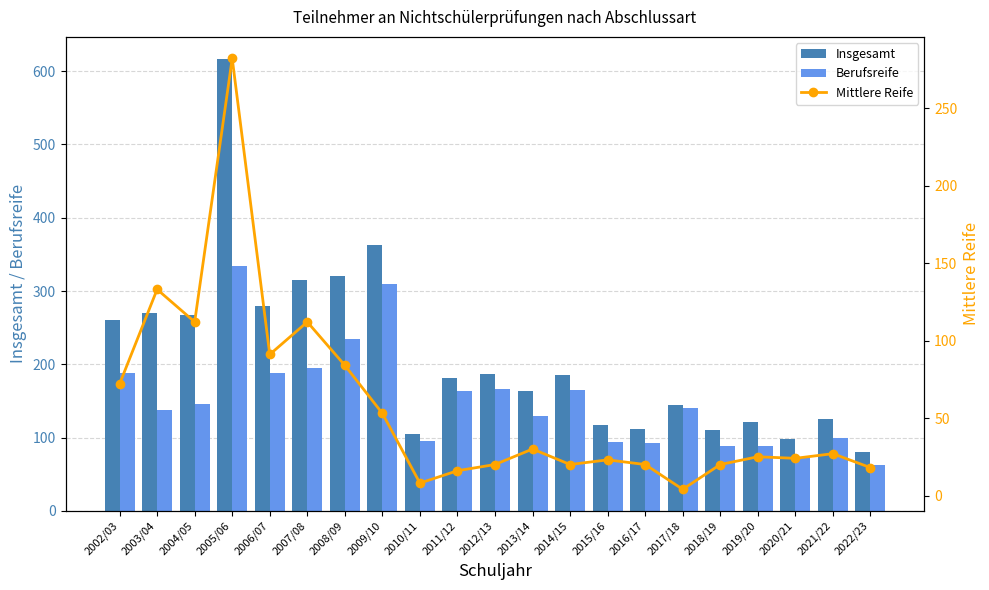

Which series has the largest range (max minus min)?

Insgesamt